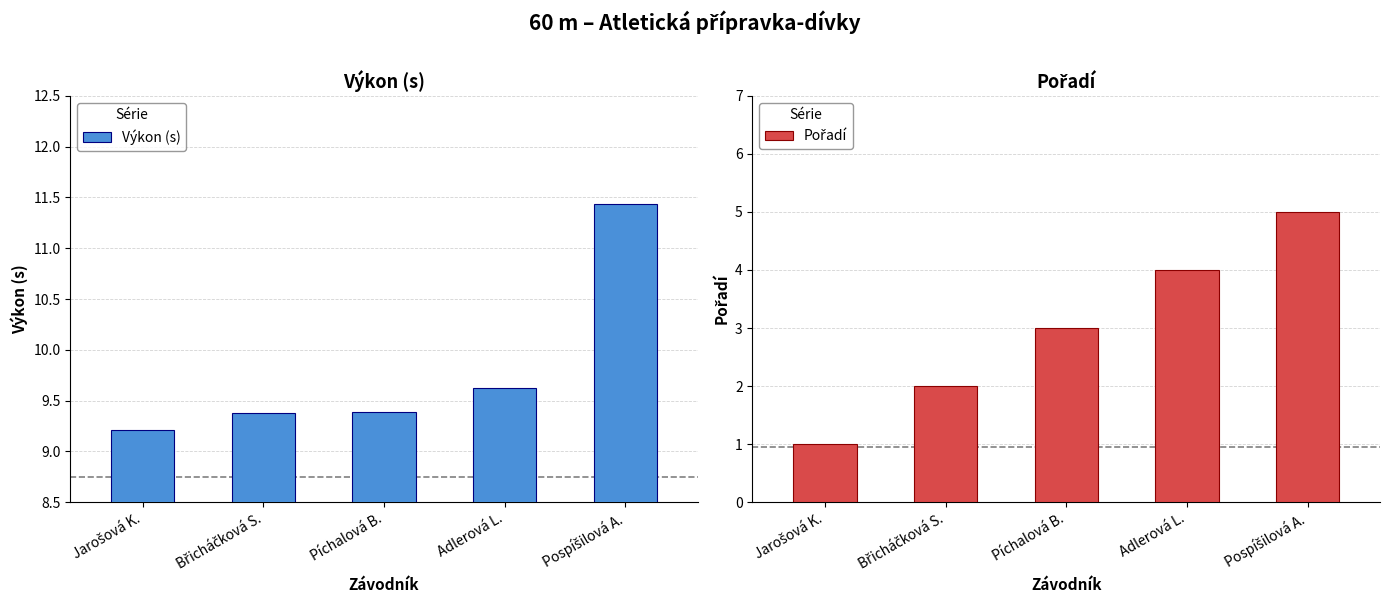

Which series has the widest spread of values?

Pořadí